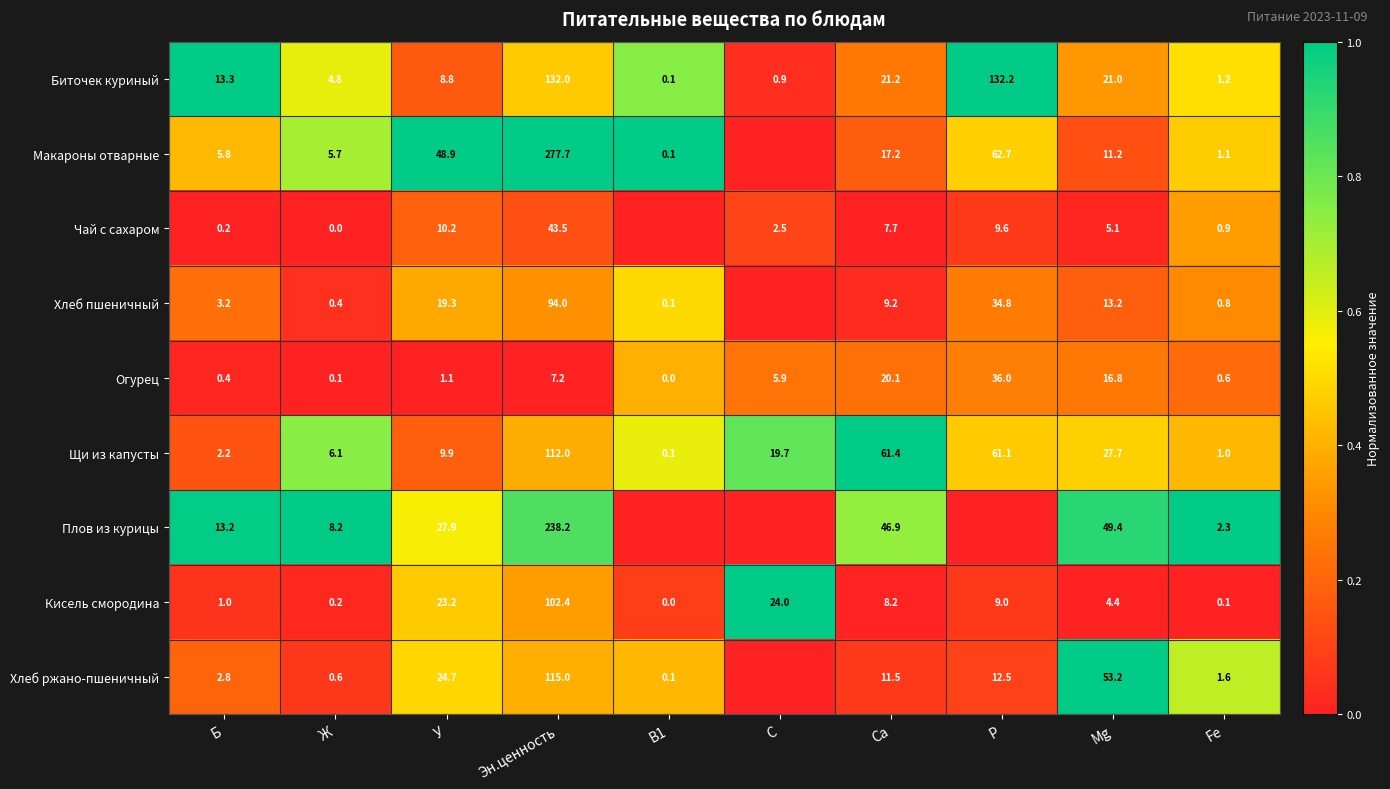

What is the difference between the maximum and minimum values in the Щи из капусты series?

111.9